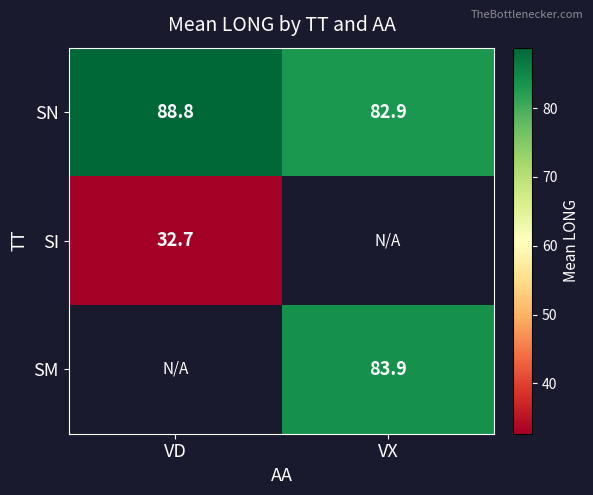

Which has a higher value, VX or VD?

VD